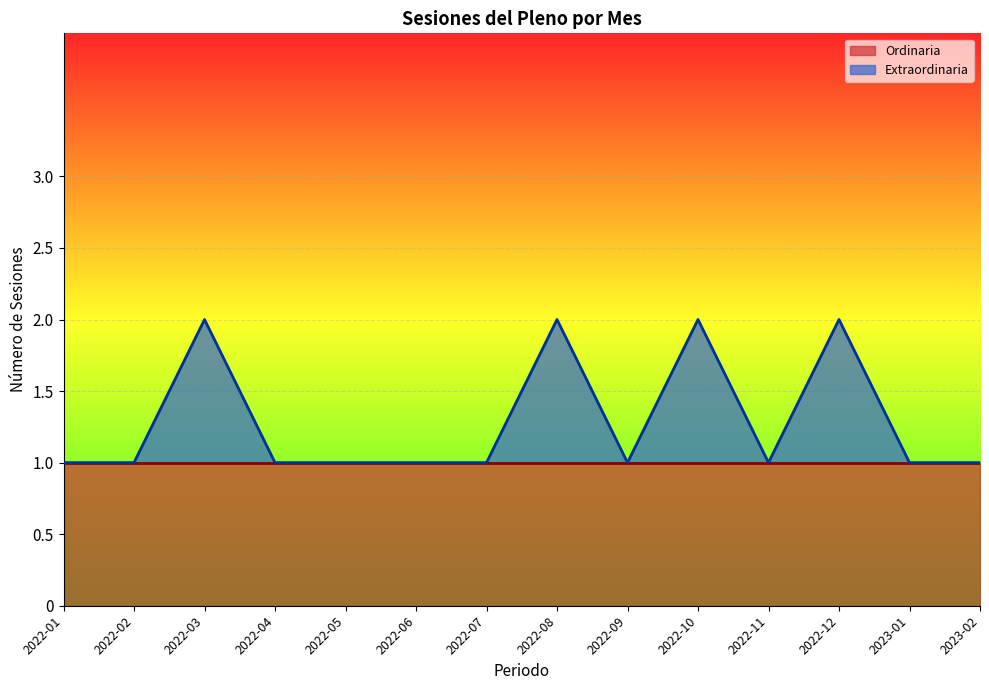

How many values exceed 1?

4